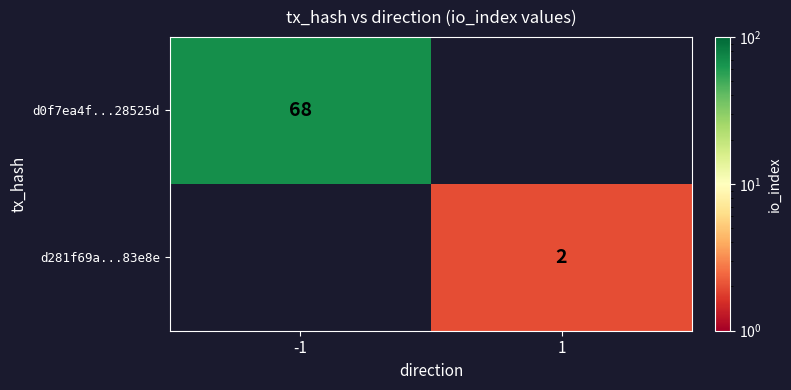

The value of d281f69a...83e8e at 1 is 2.9. True or false?

False